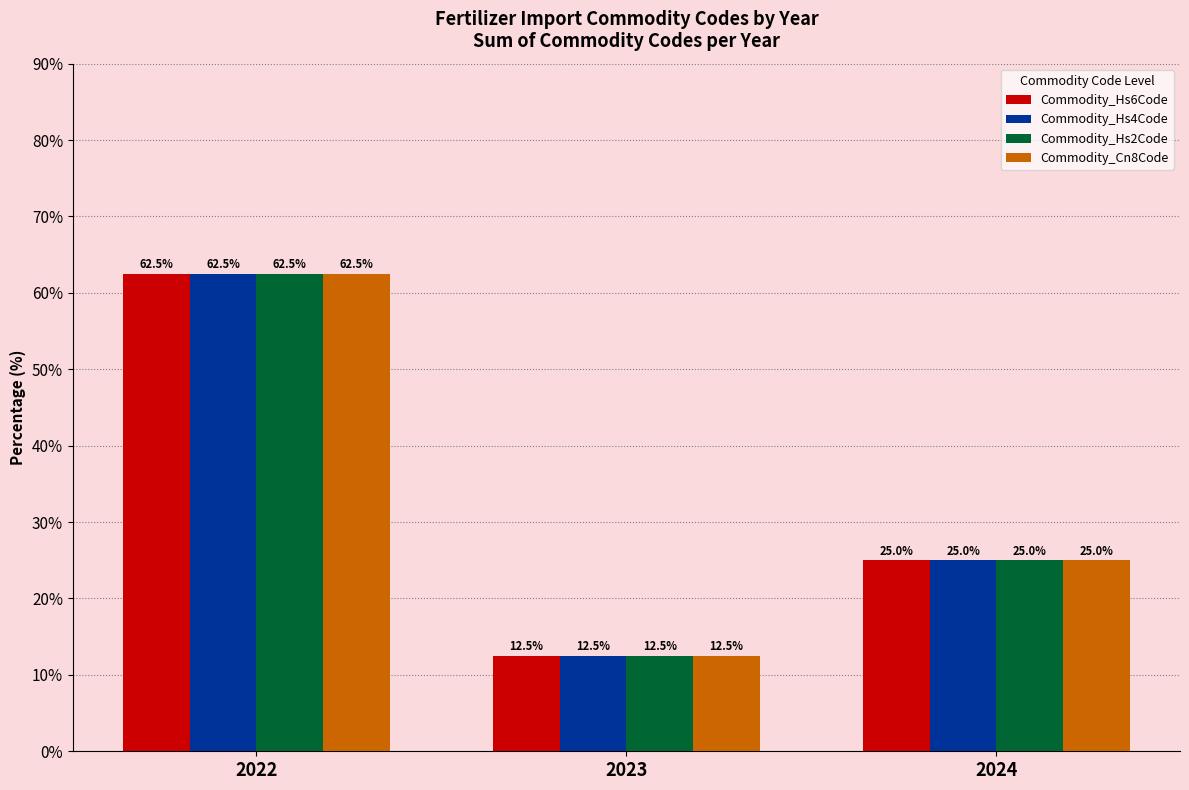

Is the value of Commodity_Cn8Code at 2022 greater than the value of Commodity_Hs4Code at 2023?

Yes